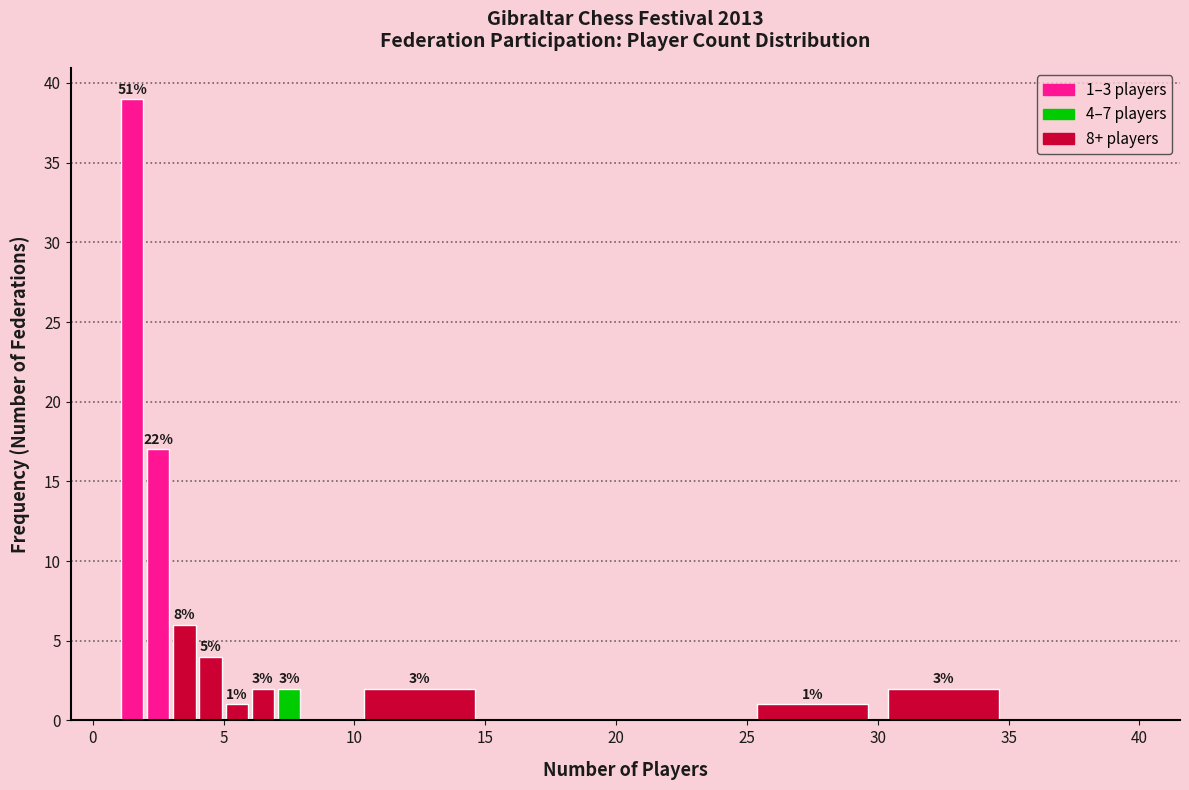

Read against the x-axis, roughly where is the centre of the tallest bar?

1.5